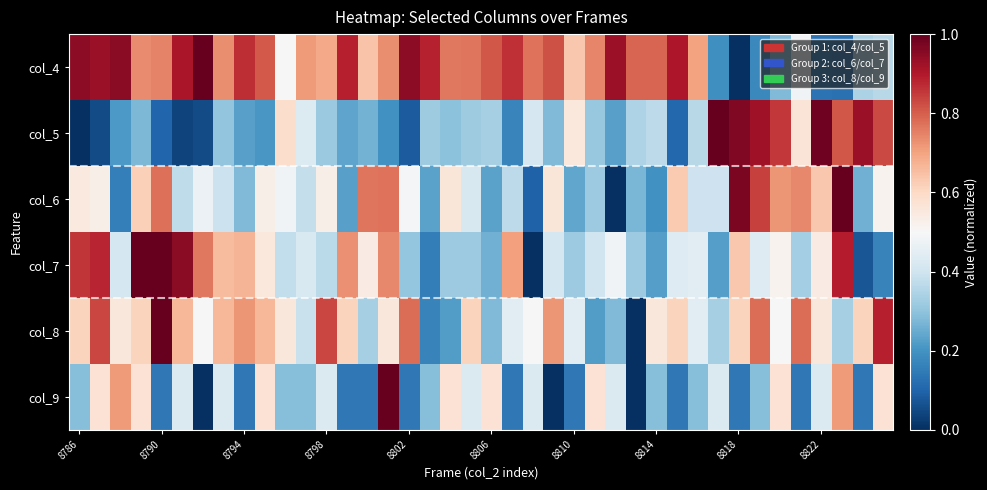

Reading left to right, what are all the values shown in this chart?

col_4: 0.9	0.9	1.0	0.7	0.7	0.9	1.0	0.7	0.9	0.8	0.5	0.7	0.7	0.9	0.6	0.7	0.9	0.9	0.8	0.8	0.8	0.9	0.8	0.8	0.6	0.7	0.9	0.8	0.8	0.9	0.7	0.2	0.0	0.2	0.3	0.5	0.1	0.1	0.3	0.4
col_5: 0.0	0.1	0.2	0.3	0.1	0.0	0.1	0.3	0.2	0.2	0.6	0.4	0.3	0.2	0.3	0.2	0.1	0.3	0.3	0.3	0.3	0.2	0.4	0.3	0.6	0.3	0.2	0.3	0.4	0.1	0.4	1.0	1.0	0.9	0.9	0.6	1.0	0.8	0.9	0.8
col_6: 0.5	0.5	0.2	0.6	0.8	0.4	0.5	0.4	0.3	0.5	0.5	0.4	0.5	0.2	0.8	0.8	0.5	0.2	0.6	0.4	0.2	0.4	0.1	0.6	0.2	0.3	0.0	0.3	0.2	0.6	0.4	0.4	1.0	0.8	0.7	0.7	0.6	1.0	0.3	0.5
col_7: 0.9	0.9	0.4	1.0	1.0	1.0	0.8	0.7	0.7	0.6	0.4	0.4	0.4	0.7	0.5	0.7	0.3	0.2	0.3	0.3	0.3	0.7	0.0	0.4	0.3	0.4	0.5	0.3	0.2	0.4	0.4	0.2	0.6	0.4	0.5	0.3	0.5	0.9	0.1	0.2
col_8: 0.6	0.8	0.6	0.6	1.0	0.7	0.5	0.7	0.7	0.7	0.6	0.4	0.8	0.6	0.3	0.6	0.8	0.2	0.2	0.6	0.3	0.4	0.5	0.7	0.4	0.2	0.3	0.0	0.6	0.6	0.4	0.3	0.6	0.8	0.5	0.8	0.6	0.3	0.6	0.9
col_9: 0.3	0.6	0.7	0.6	0.1	0.4	0.0	0.4	0.1	0.6	0.3	0.3	0.4	0.1	0.1	1.0	0.1	0.3	0.6	0.4	0.6	0.1	0.4	0.0	0.1	0.6	0.4	0.0	0.3	0.1	0.3	0.4	0.1	0.3	0.6	0.1	0.4	0.7	0.1	0.6